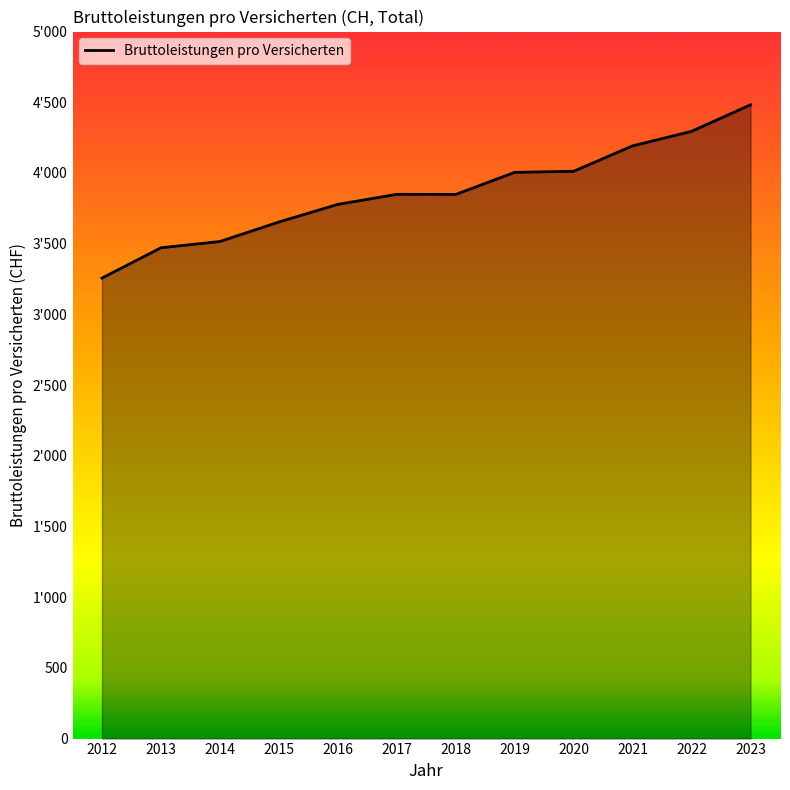

List the labels in order of value, largest first.

2023, 2022, 2021, 2020, 2019, 2017, 2018, 2016, 2015, 2014, 2013, 2012